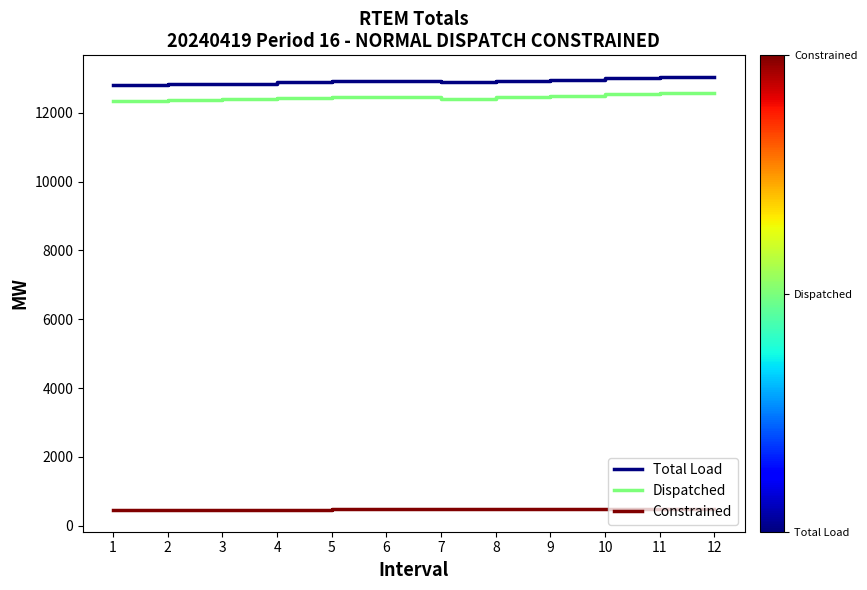

What is the difference between the highest and lowest values at 2?

12375.4